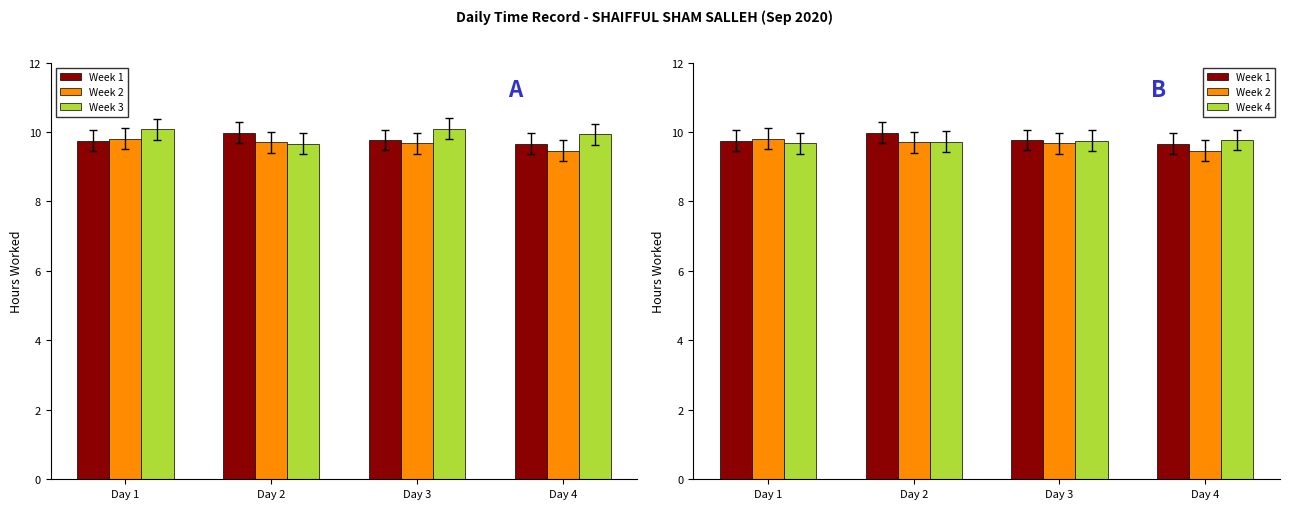

Is the value of Week 2 at Day 3 greater than the value of Week 3 at Day 3?

No